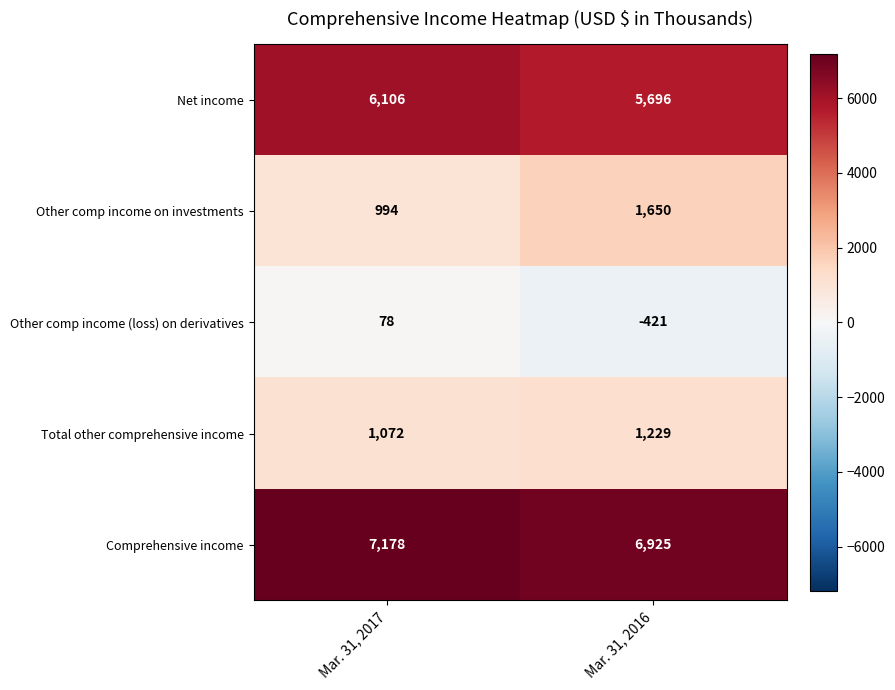

At Mar. 31, 2016, list the series in order from largest to smallest.

Comprehensive income, Net income, Other comp income on investments, Total other comprehensive income, Other comp income (loss) on derivatives